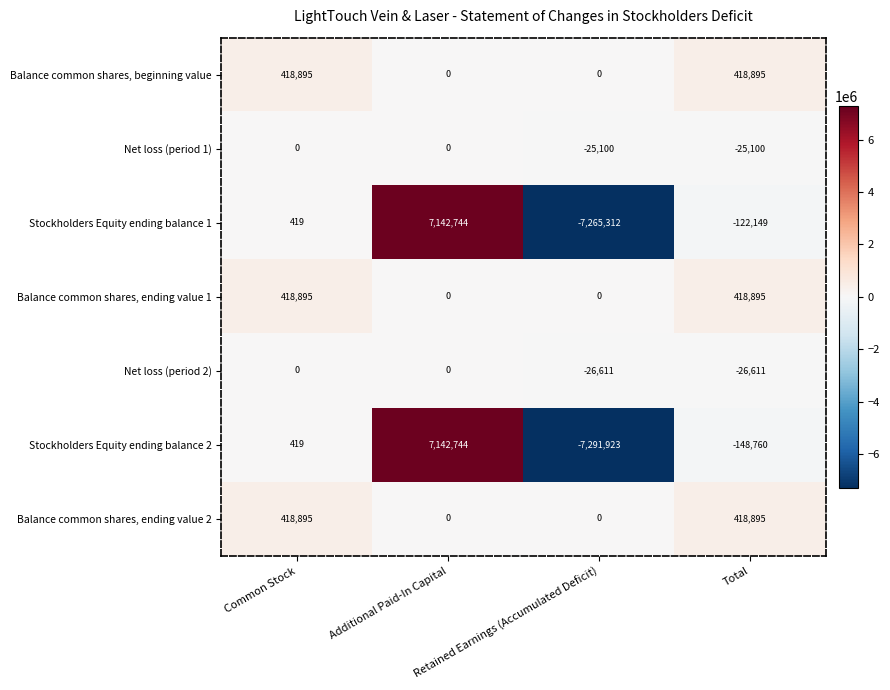

What is the average value of the Balance common shares, beginning value series?

209448